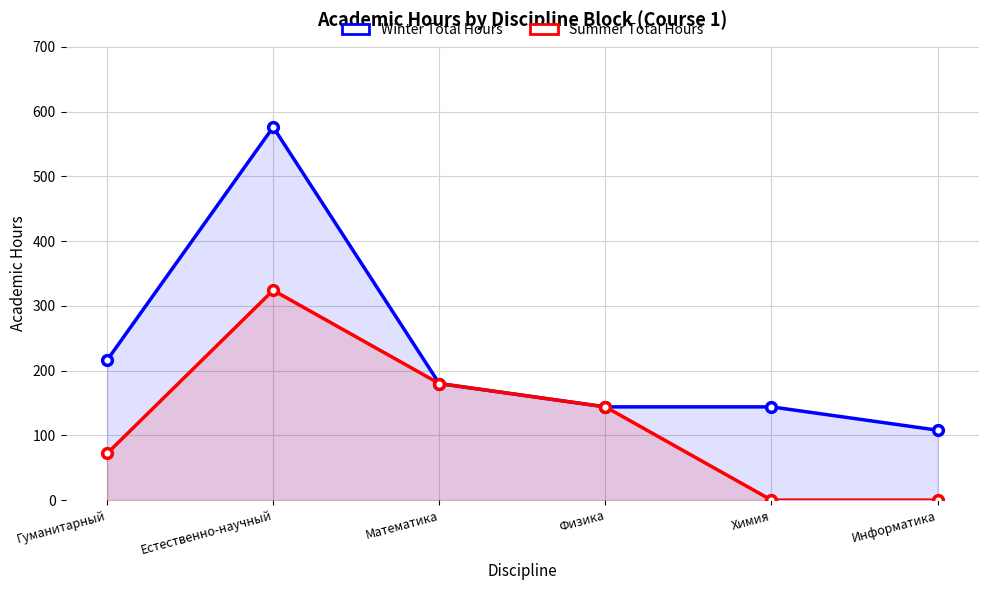

What is the sum of all Summer Total Hours values?

720